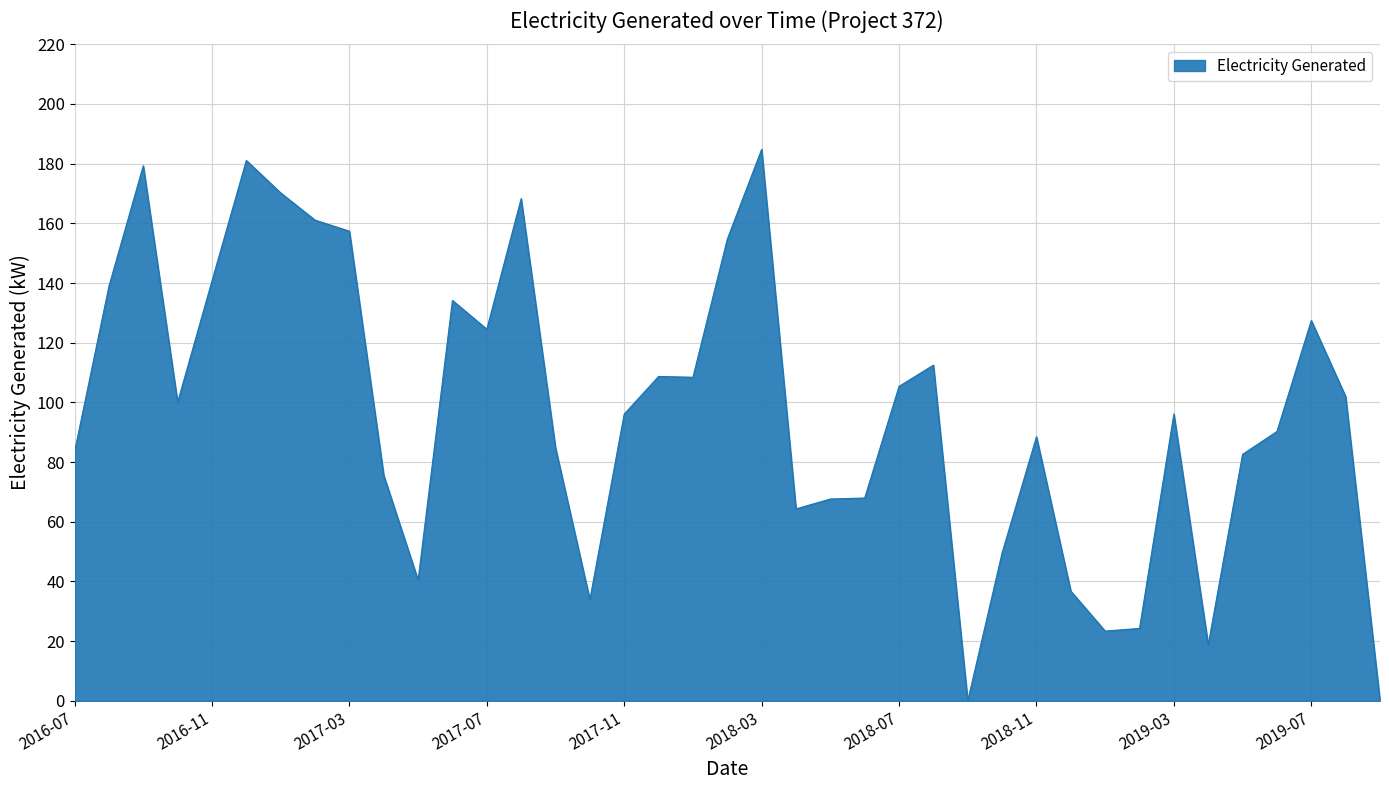

What is the difference between the maximum and minimum values?

184.8